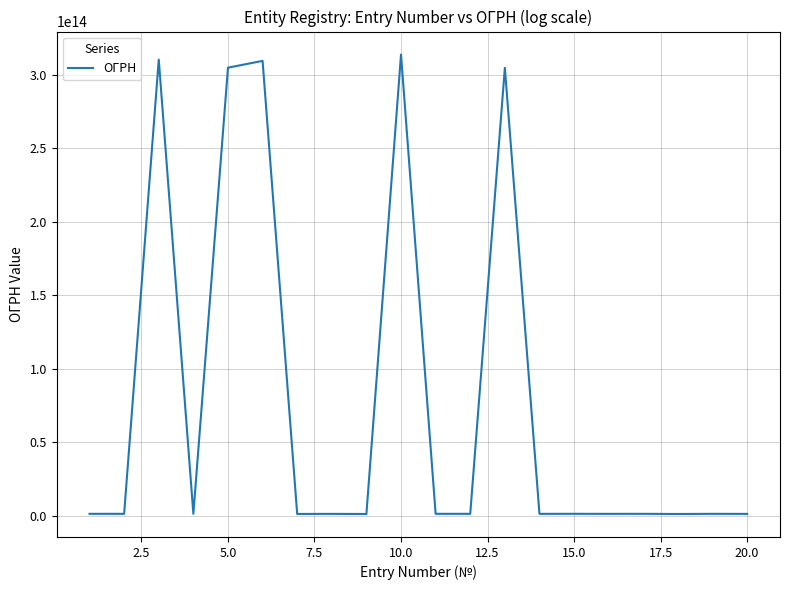

How many interior local peaks (higher than both neighbors) does the data have?

8